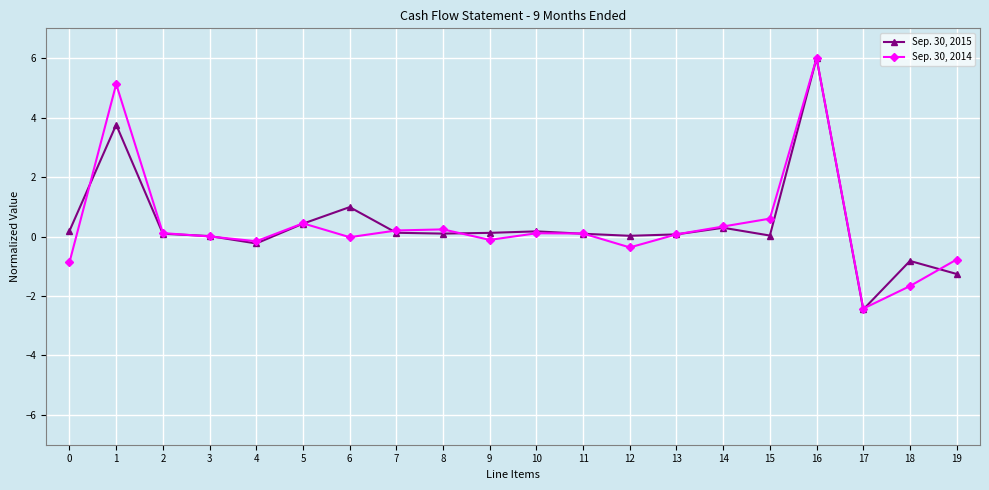

Which series has the largest range (max minus min)?

Sep. 30, 2015